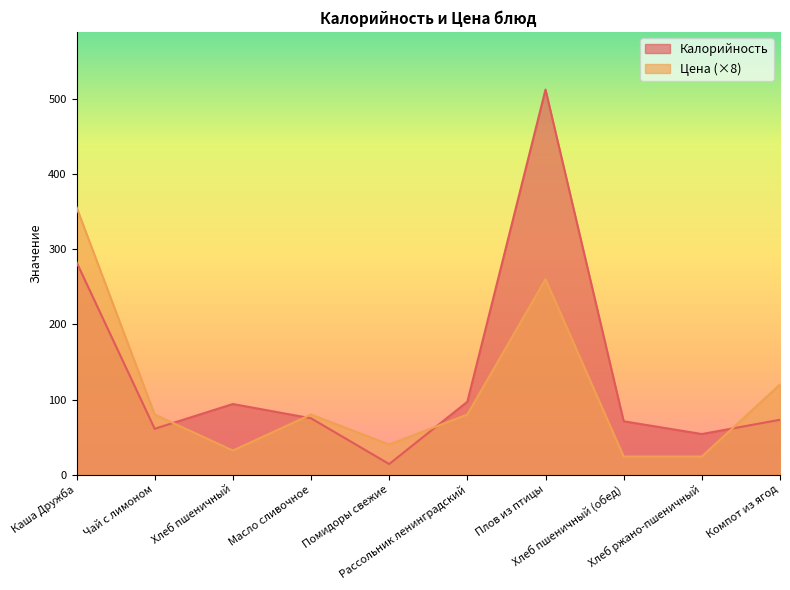

The Калорийность series shows 20.9 at Компот из ягод. True or false?

False